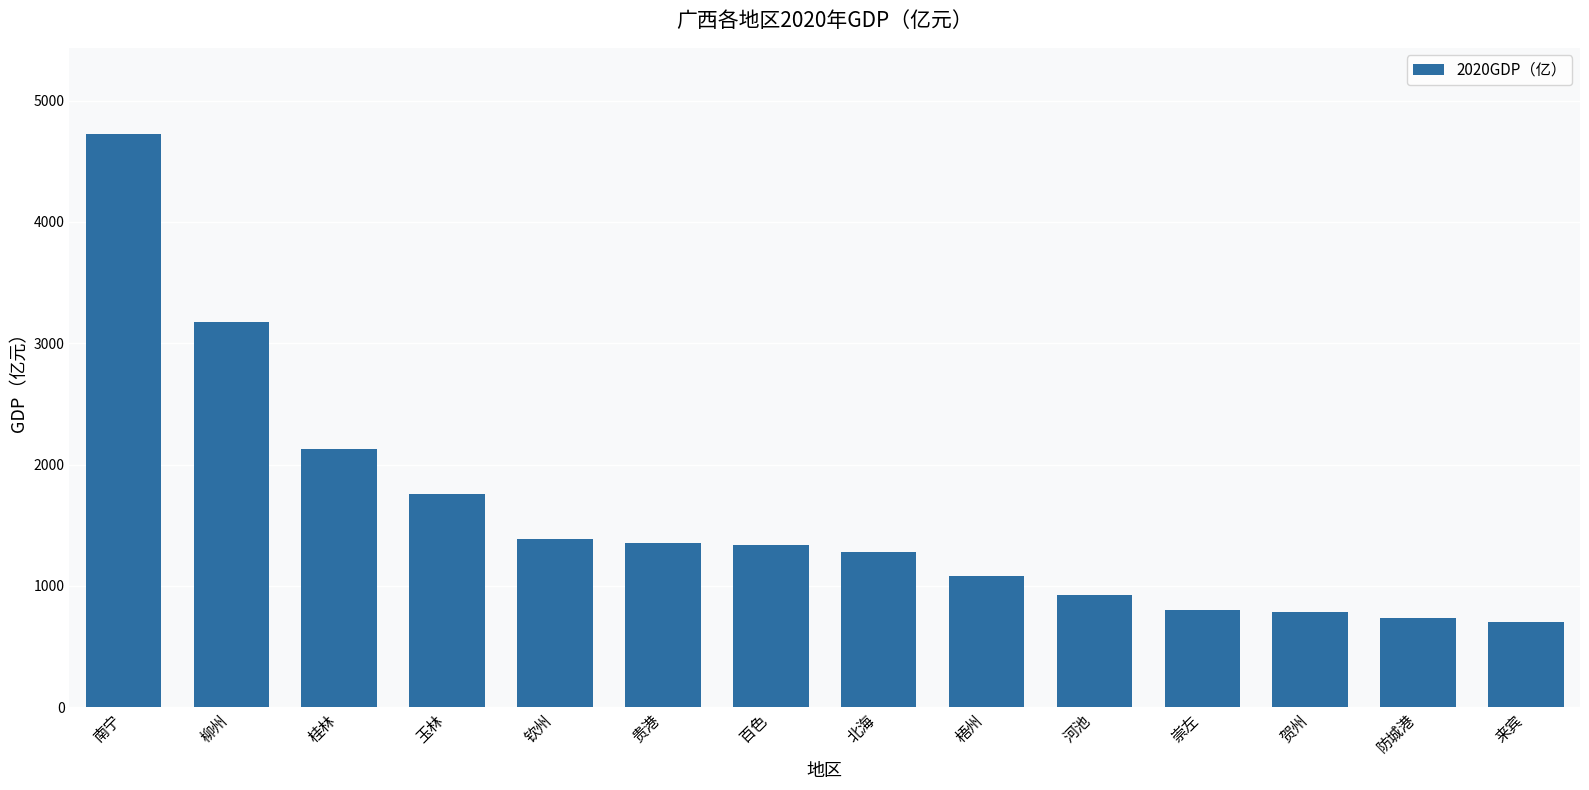

The chart shows a value of 1352.0 at 贵港. True or false?

True